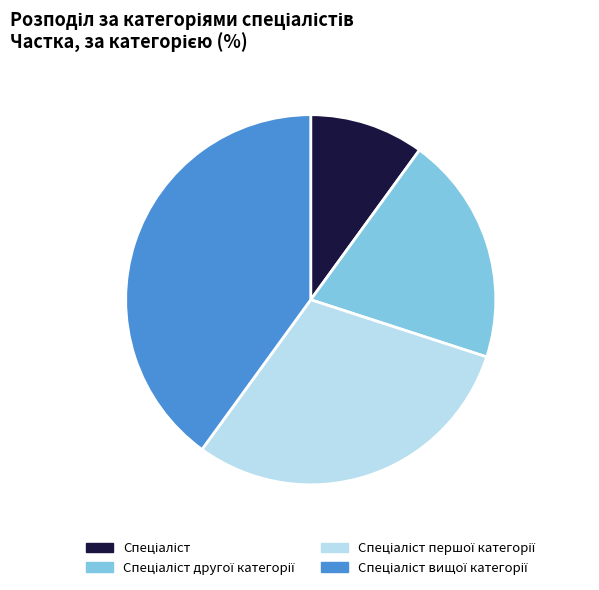

Is there any slice that represents more than half of the pie?

No